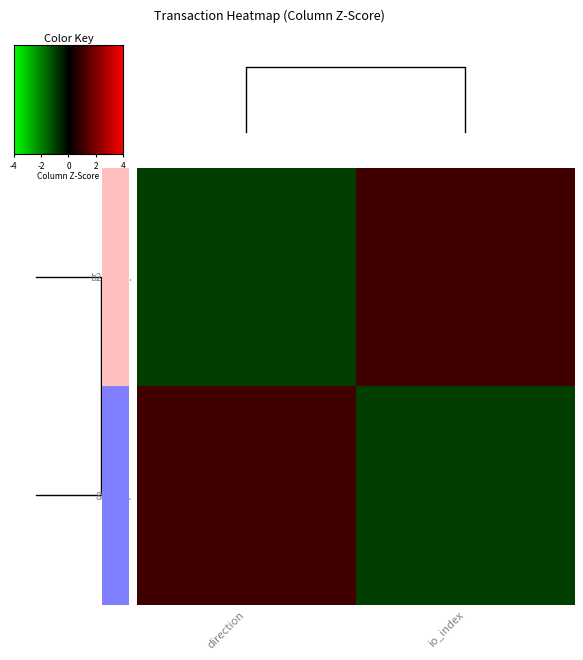

How many row_0 values are between -1 and 1?

2